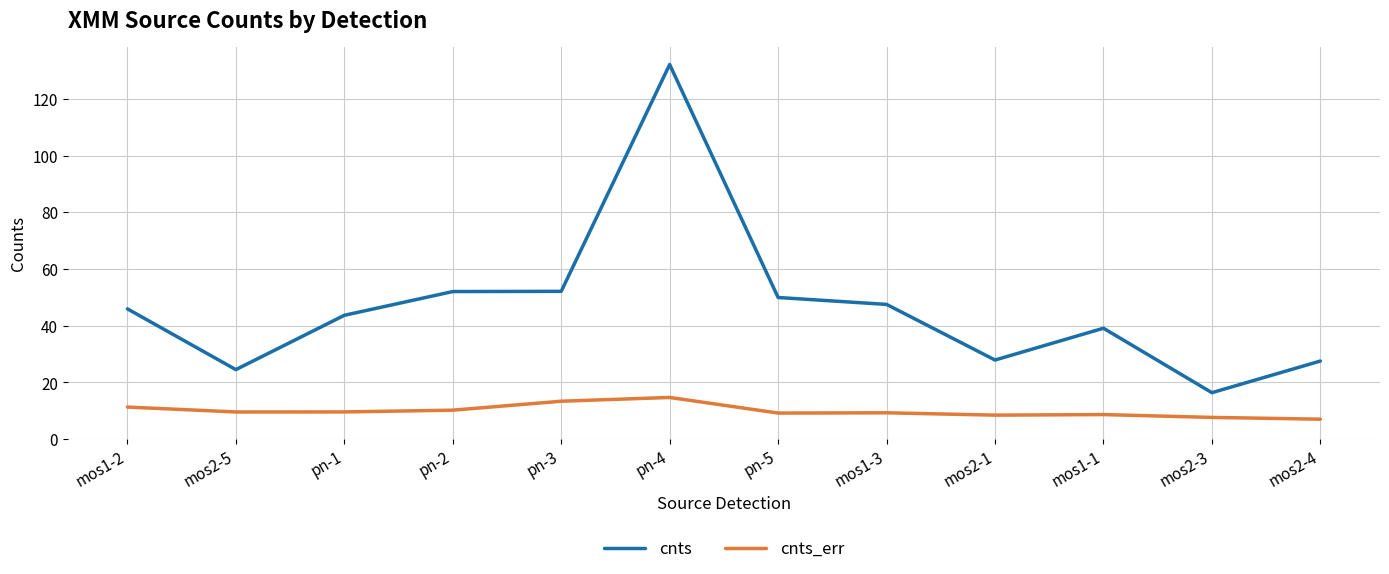

True or false: cnts_err and cnts intersect in this chart.

False